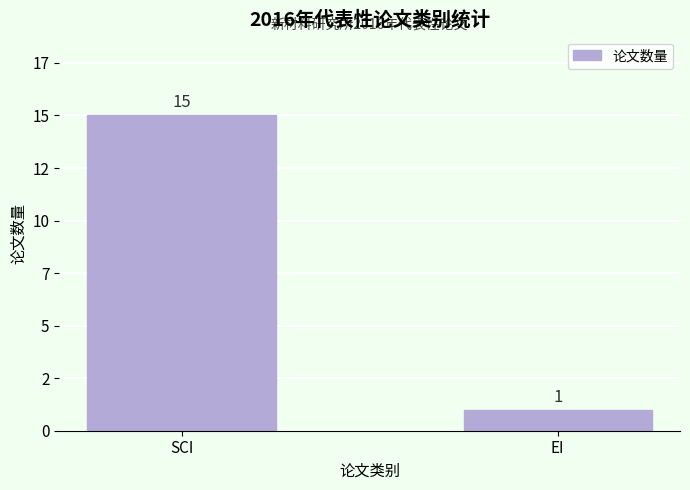

What is the difference between the values at EI and SCI?

14